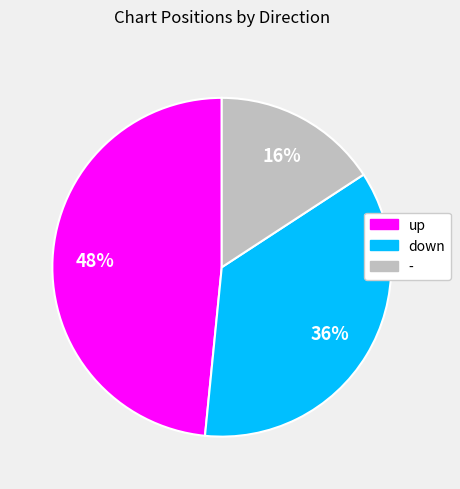

Does any single category account for the majority?

No